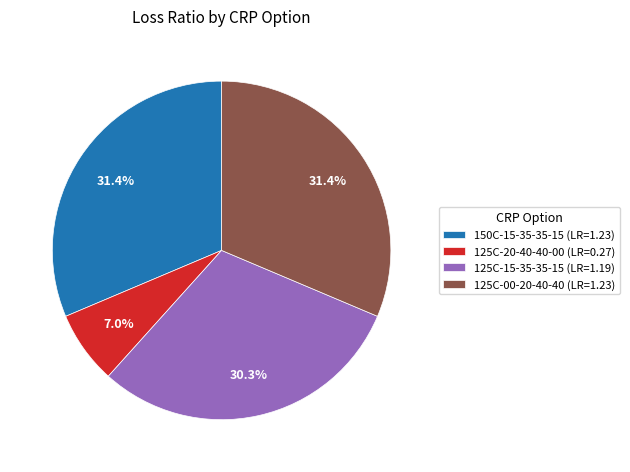

Which has a higher value, 125C-00-20-40-40 (LR=1.23) or 125C-20-40-40-00 (LR=0.27)?

125C-00-20-40-40 (LR=1.23)